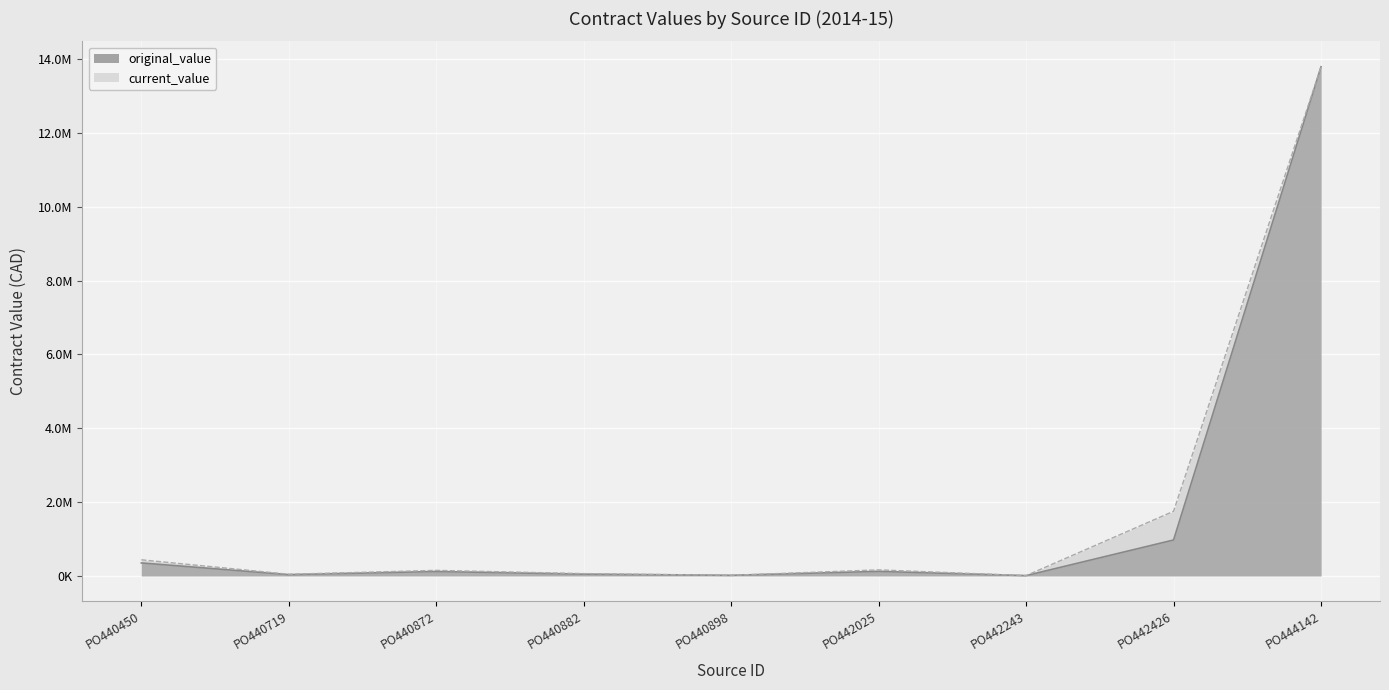

At PO440882, list the series in order from largest to smallest.

current_value, original_value